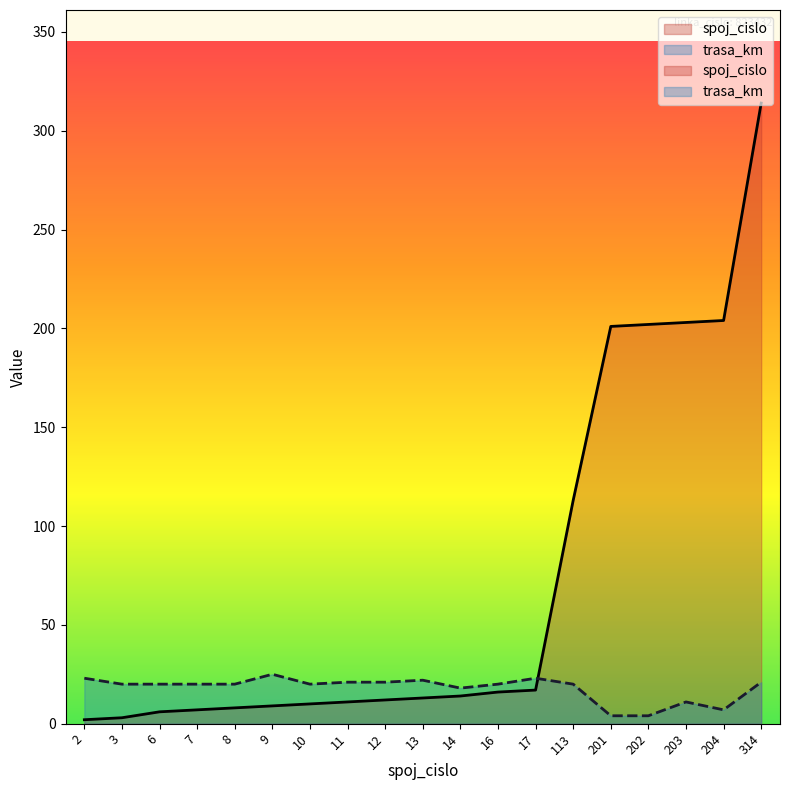

At which category is the sum across all series the highest?

314